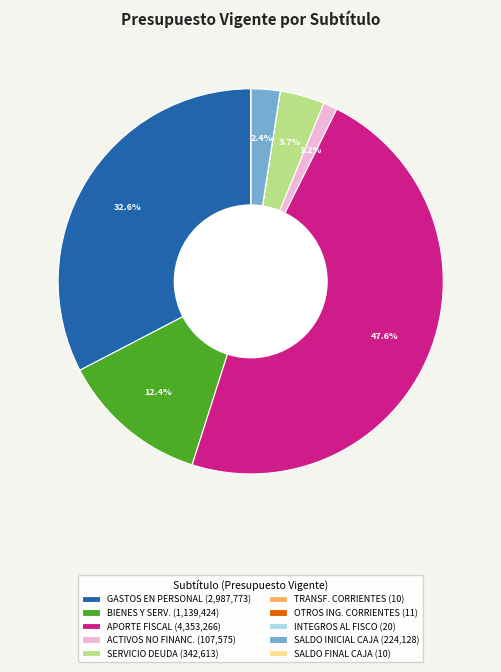

Does any single category account for the majority?

No